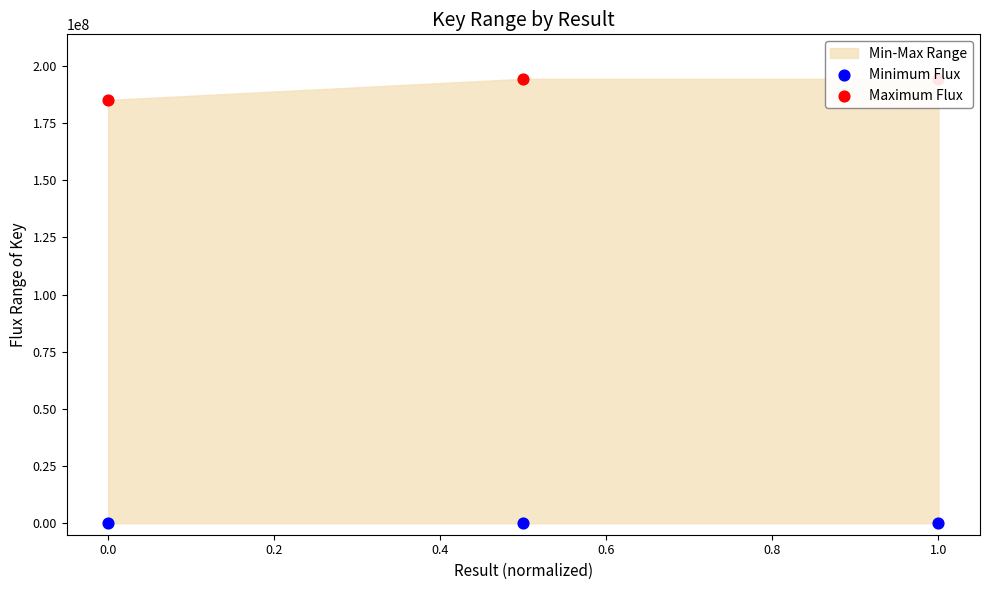

Is the value of Minimum Flux at 0.0 greater than the value of Maximum Flux at 1.0?

No